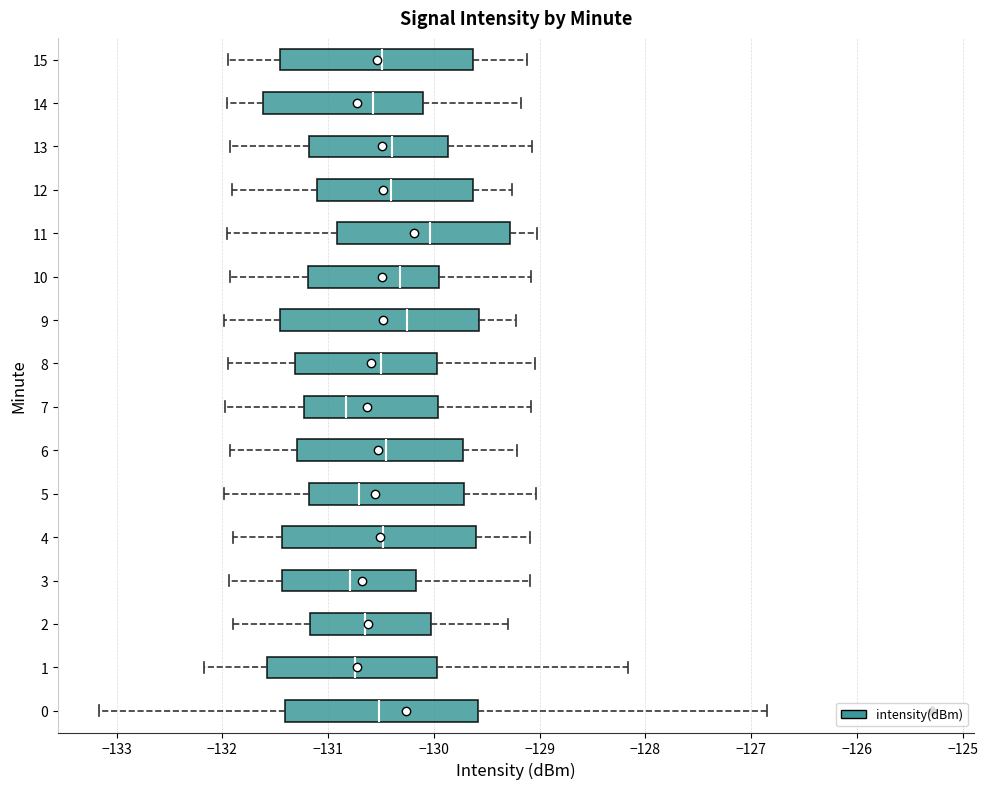

Reading bottom to top, transcribe this box plot: for each box, give where its median line is, the range the box spans, and where its two whiskers end, as read against the x-axis. The values are not printed on the chart, so give them approximately, as read against the axis.

0: median -130.5, box -131.4 to -129.6, whiskers -133.2 to -126.8
1: median -130.7, box -131.6 to -130.0, whiskers -132.2 to -128.2
2: median -130.6, box -131.2 to -130.0, whiskers -131.9 to -129.3
3: median -130.8, box -131.4 to -130.2, whiskers -131.9 to -129.1
4: median -130.5, box -131.4 to -129.6, whiskers -131.9 to -129.1
5: median -130.7, box -131.2 to -129.7, whiskers -132.0 to -129.0
6: median -130.5, box -131.3 to -129.7, whiskers -131.9 to -129.2
7: median -130.8, box -131.2 to -130.0, whiskers -132.0 to -129.1
8: median -130.5, box -131.3 to -130.0, whiskers -132.0 to -129.0
9: median -130.3, box -131.5 to -129.6, whiskers -132.0 to -129.2
10: median -130.3, box -131.2 to -130.0, whiskers -131.9 to -129.1
11: median -130.0, box -130.9 to -129.3, whiskers -132.0 to -129.0
12: median -130.4, box -131.1 to -129.6, whiskers -131.9 to -129.3
13: median -130.4, box -131.2 to -129.9, whiskers -131.9 to -129.1
14: median -130.6, box -131.6 to -130.1, whiskers -132.0 to -129.2
15: median -130.5, box -131.5 to -129.6, whiskers -131.9 to -129.1